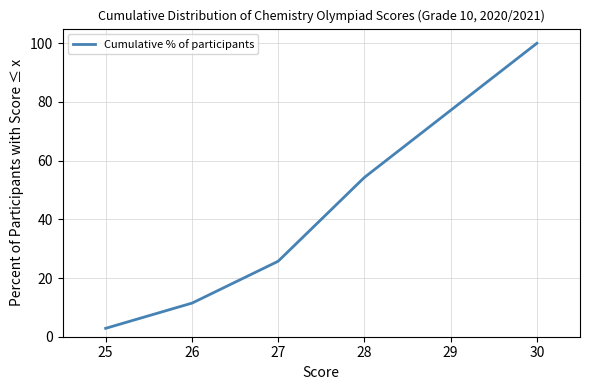

What is the minimum value shown in the chart?

2.9